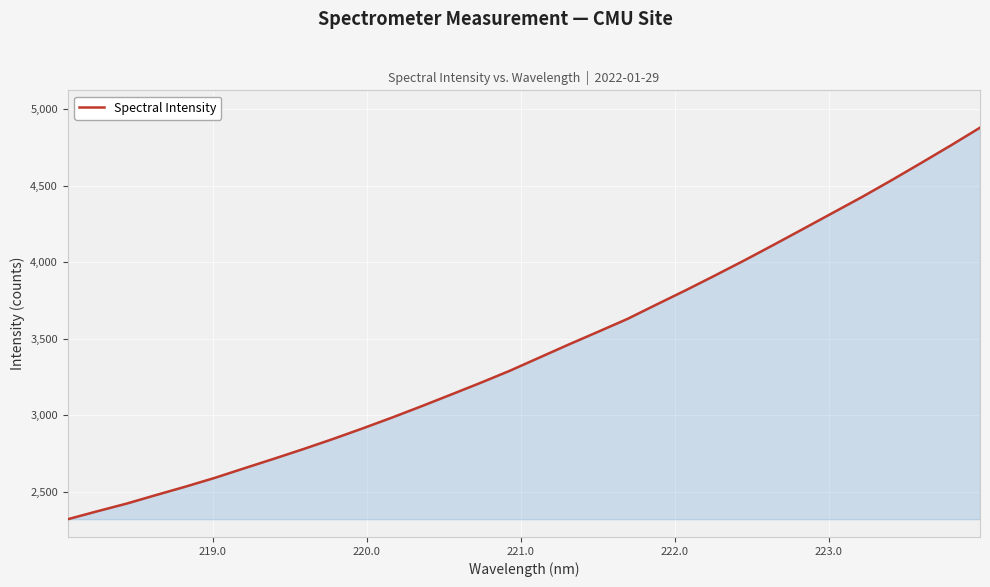

What is the difference between the maximum and minimum values?

2557.3